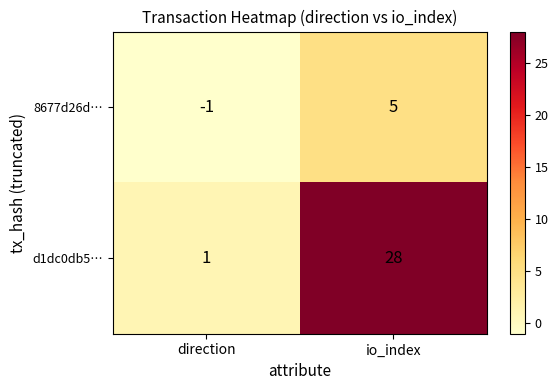

At which label does 8677d26d… reach its minimum?

direction